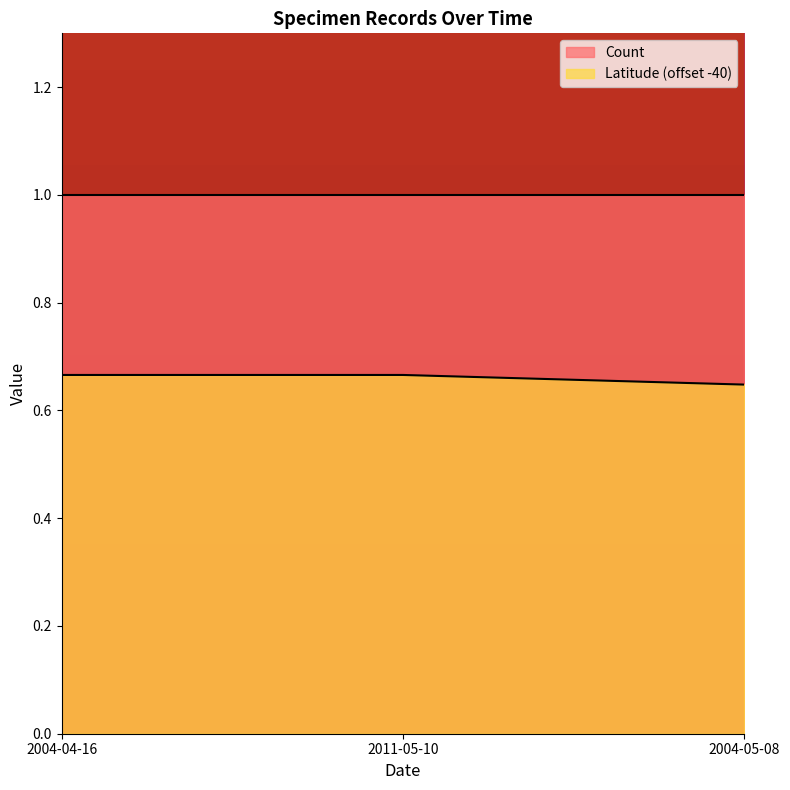

Which category has the lowest value across all series?

2004-05-08